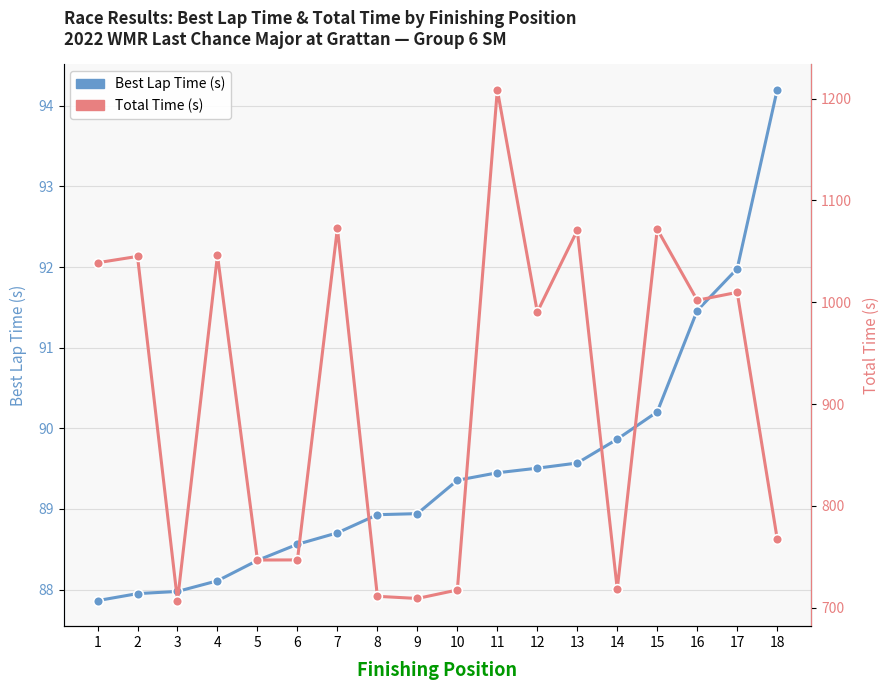

Reading left to right, extract all data points from this chart.

Best Lap Time (s): 87.9	87.9	88.0	88.1	88.4	88.6	88.7	88.9	88.9	89.4	89.4	89.5	89.6	89.9	90.2	91.5	92.0	94.2
Total Time (s): 1038.9	1045.1	707.0	1046.1	746.9	747.0	1072.7	711.2	709.1	717.4	1208.7	990.5	1070.7	718.2	1071.8	1002.0	1009.8	767.8